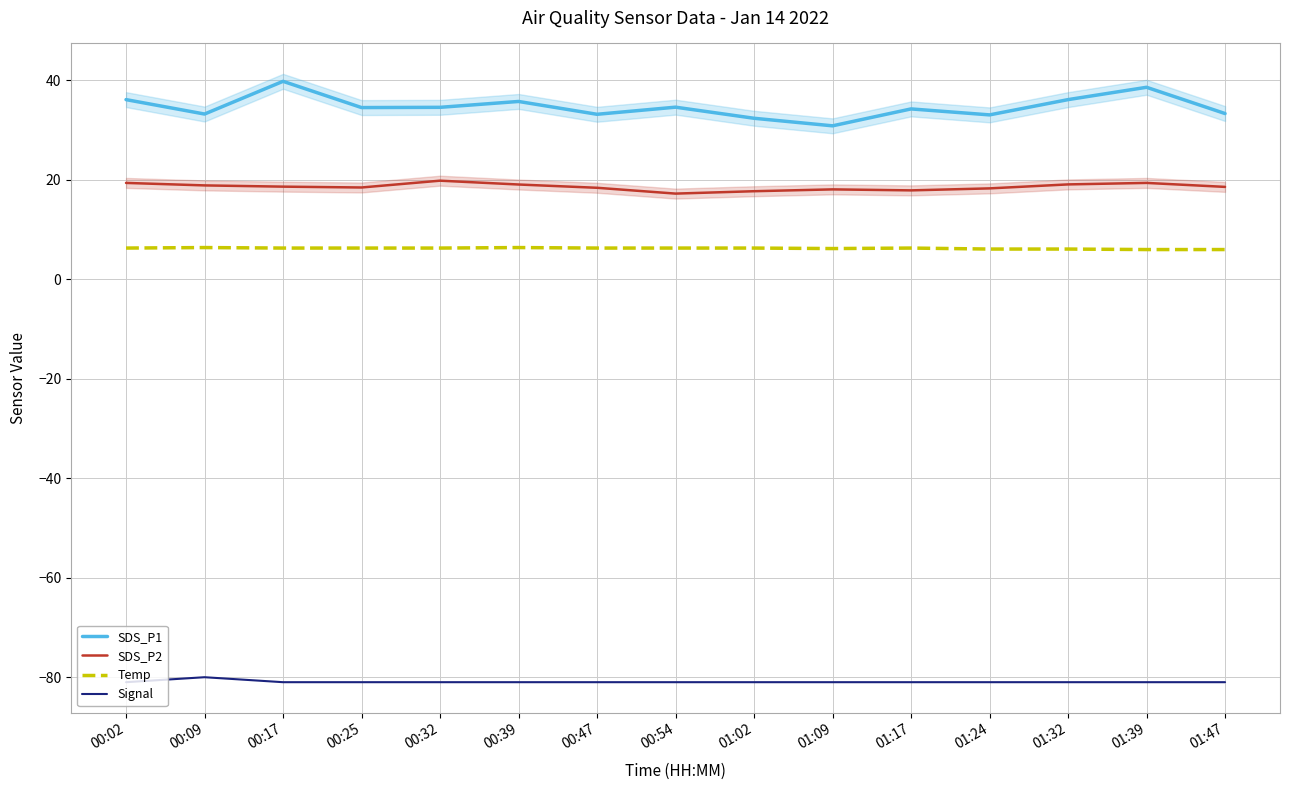

At which label is Temp closest to 6?

01:39